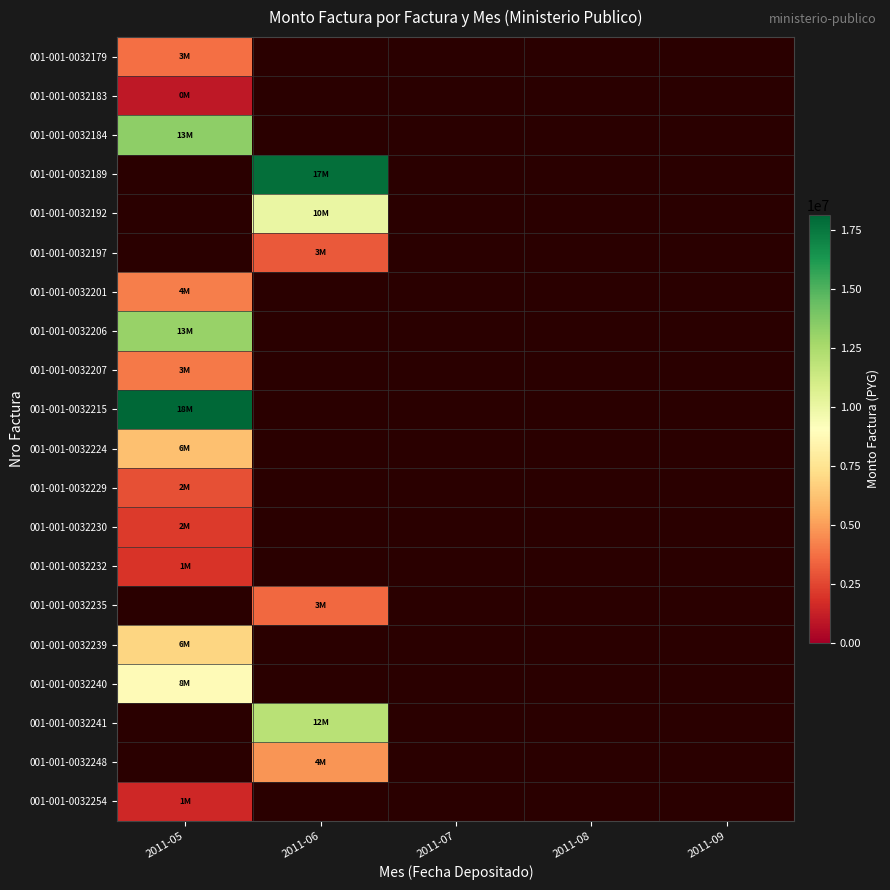

Which has a higher value, 2011-09 or 2011-06?

2011-06